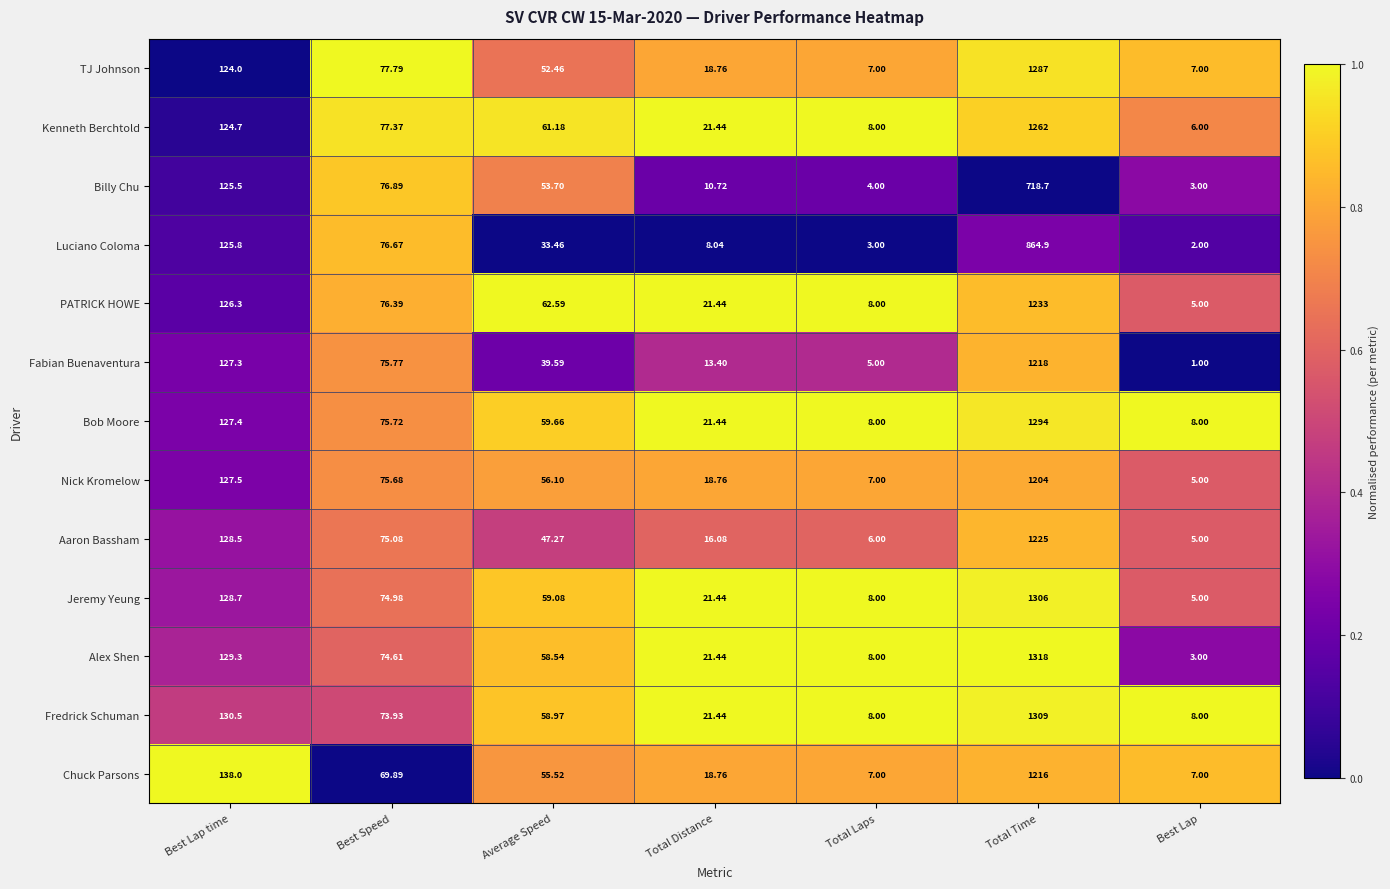

List the series in order of their peak value, highest first.

Alex Shen, Fredrick Schuman, Jeremy Yeung, Bob Moore, TJ Johnson, Kenneth Berchtold, PATRICK HOWE, Aaron Bassham, Fabian Buenaventura, Chuck Parsons, Nick Kromelow, Luciano Coloma, Billy Chu